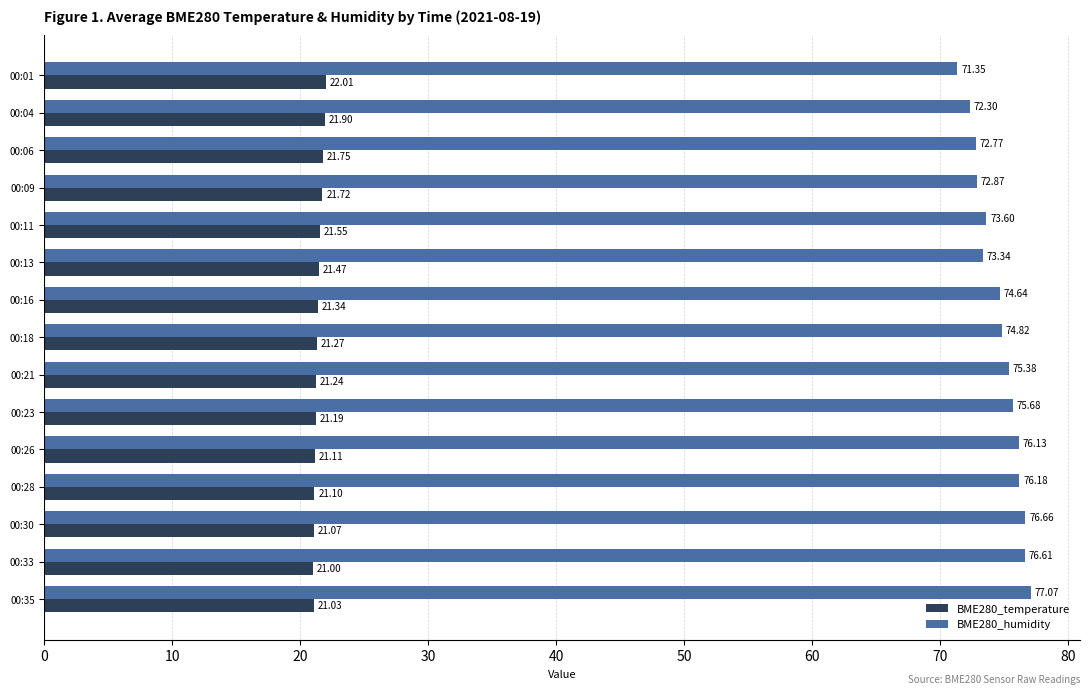

Is the value of BME280_humidity at 00:23 greater than the value of BME280_temperature at 00:30?

Yes